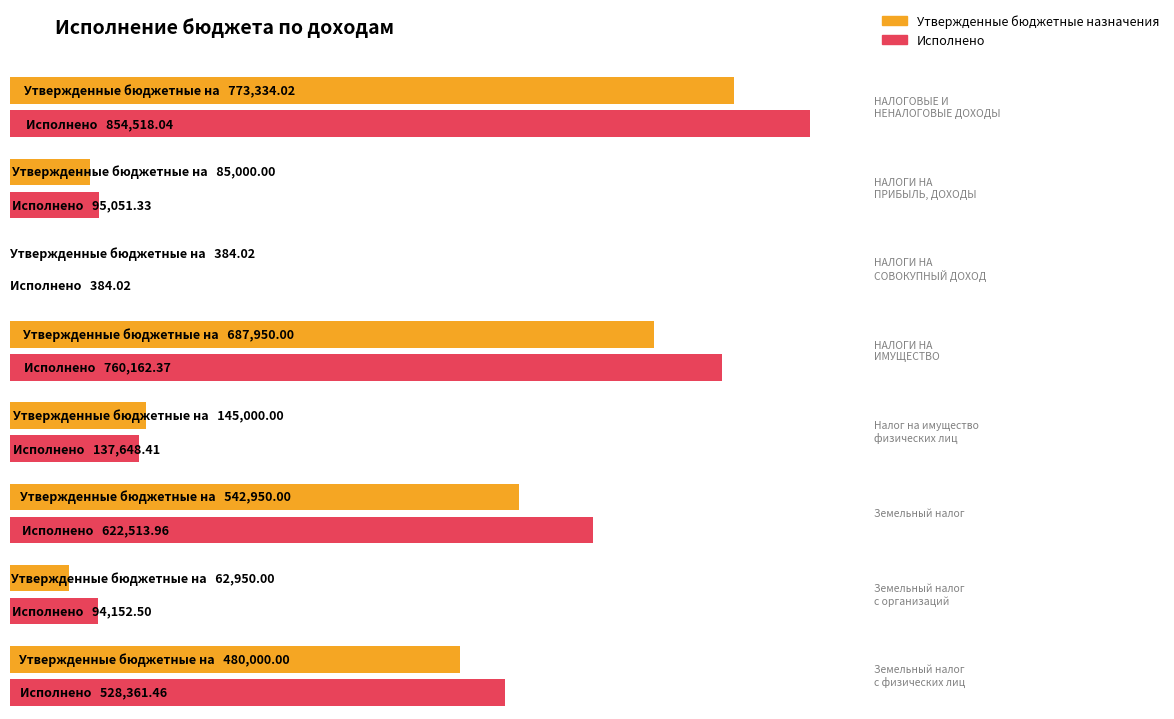

What are all the series names shown in the legend?

Утвержденные бюджетные назначения, Исполнено